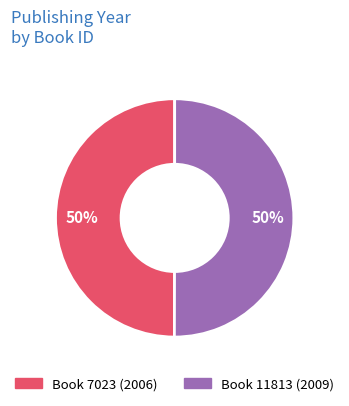

To the nearest percent, what is the average slice percentage?

50%